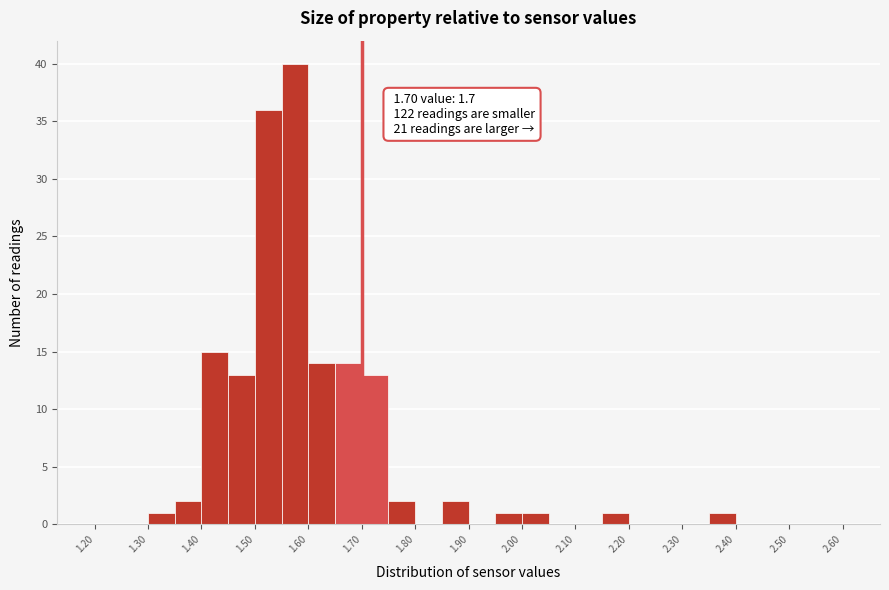

Over which range of the x-axis is the bar tallest?

1.55 to 1.60